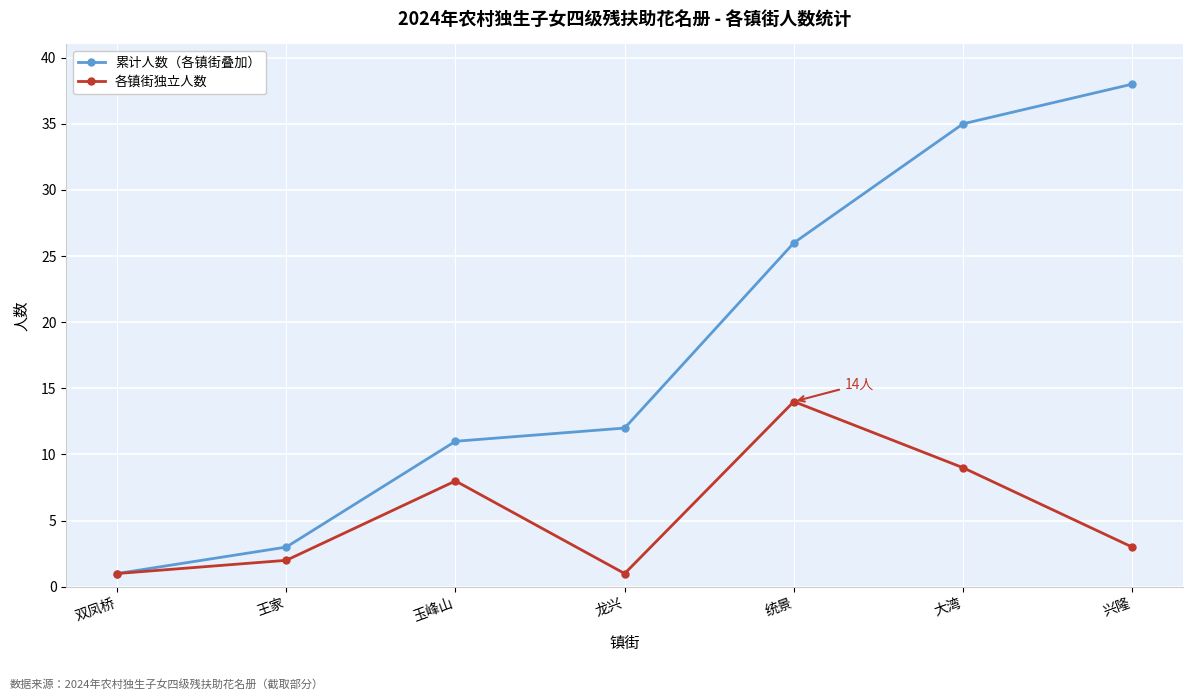

What are all the series names shown in the legend?

累计人数（各镇街叠加）, 各镇街独立人数